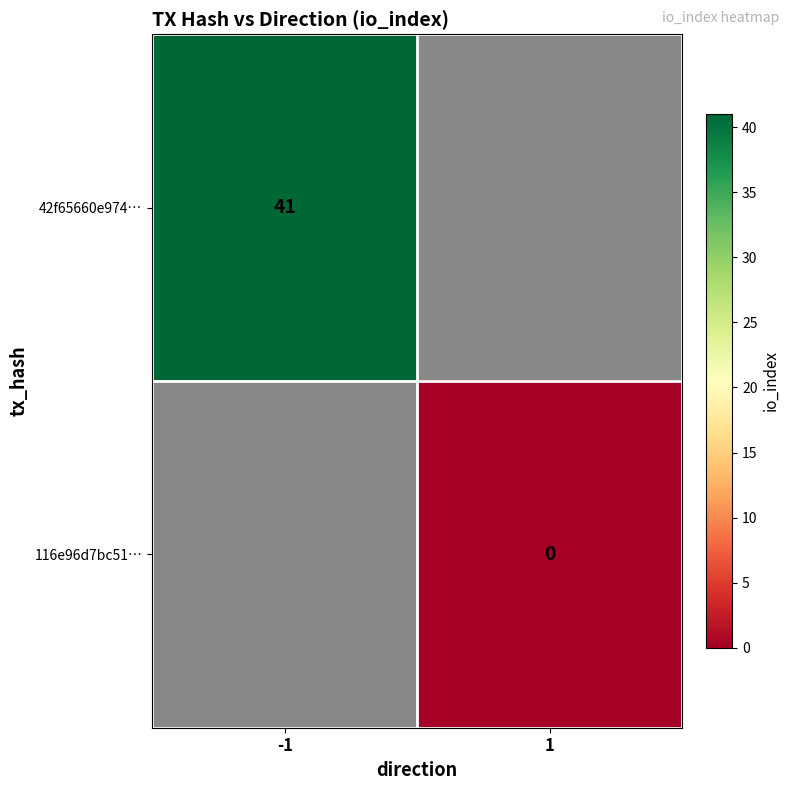

Between 1 and -1, which is larger?

-1